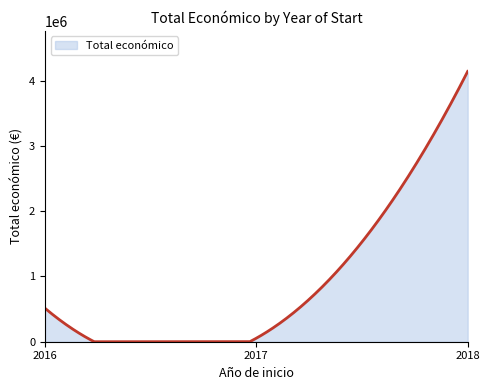

What is the maximum value shown in the chart?

4139393.0